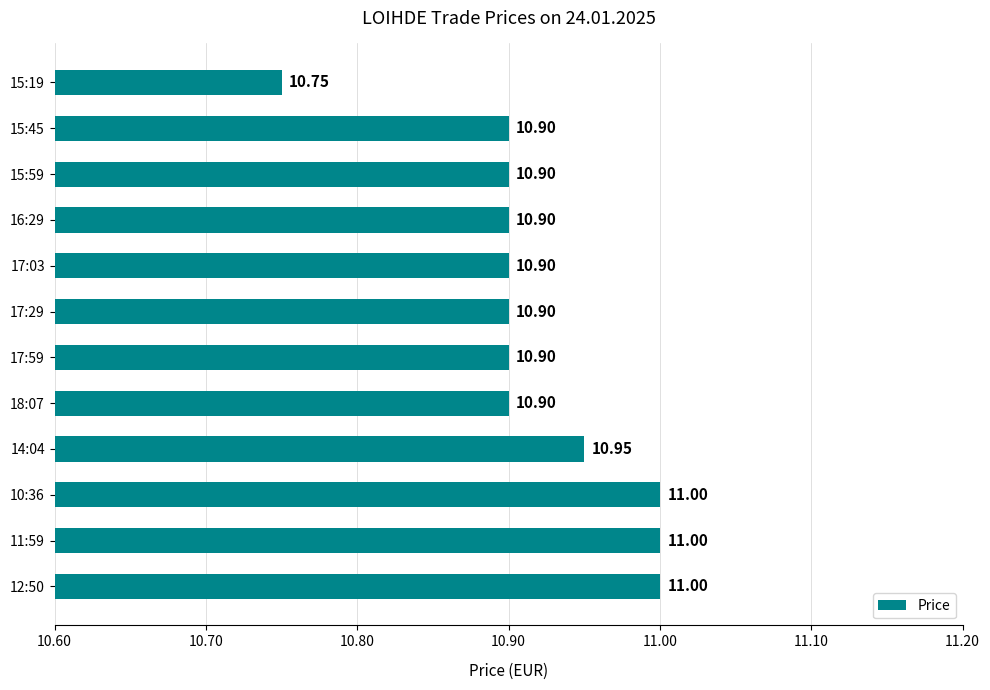

At which label is the value closest to 10?

15:19